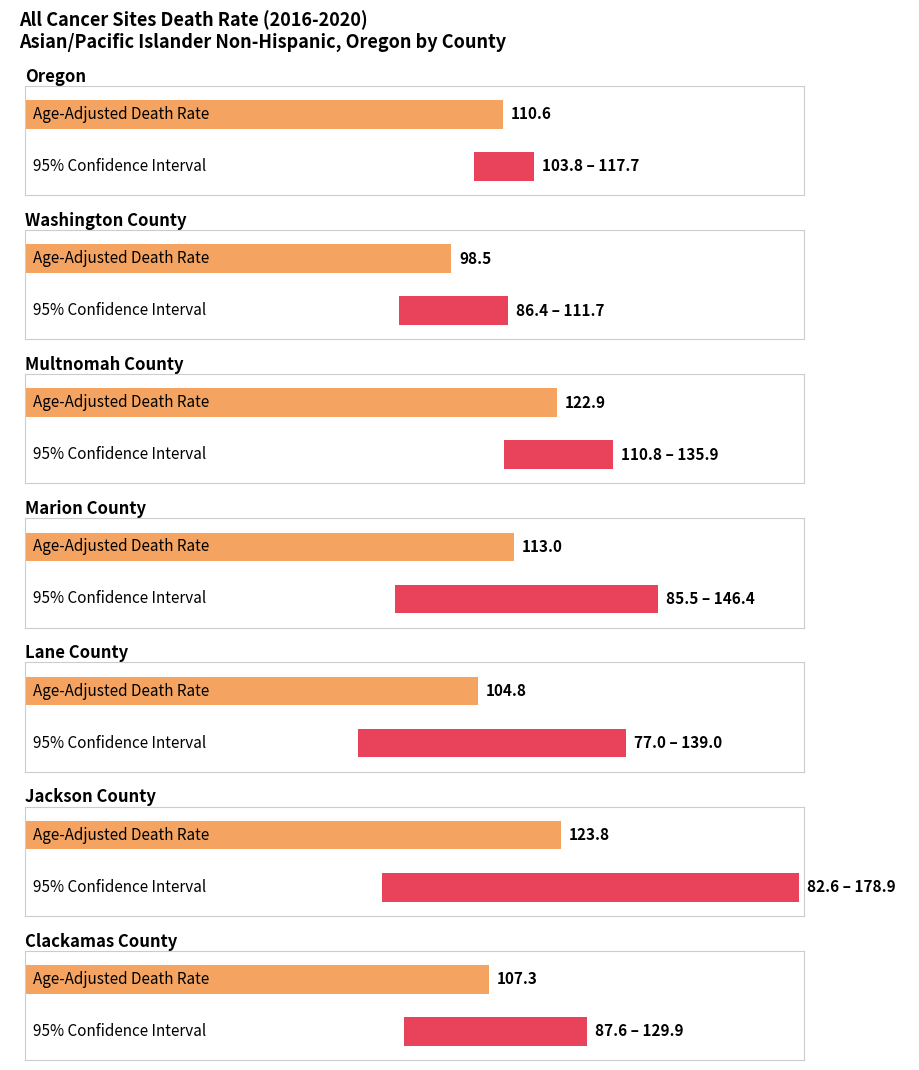

The Upper CI (Rate) series shows 178.9 at Jackson County. True or false?

True